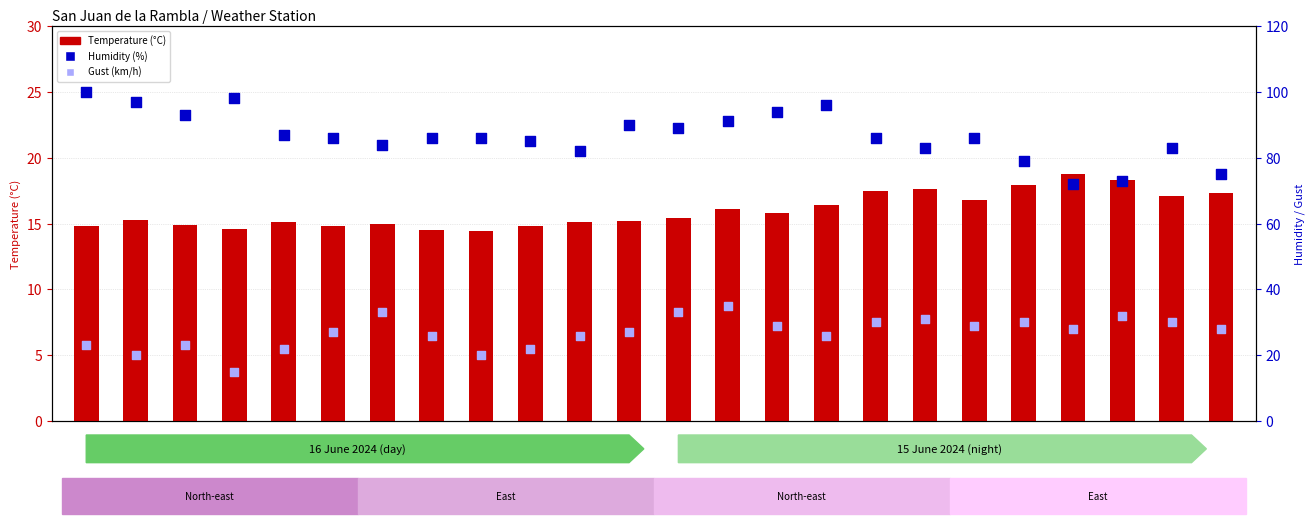

Which series has the largest total across all categories?

Humidity (%)